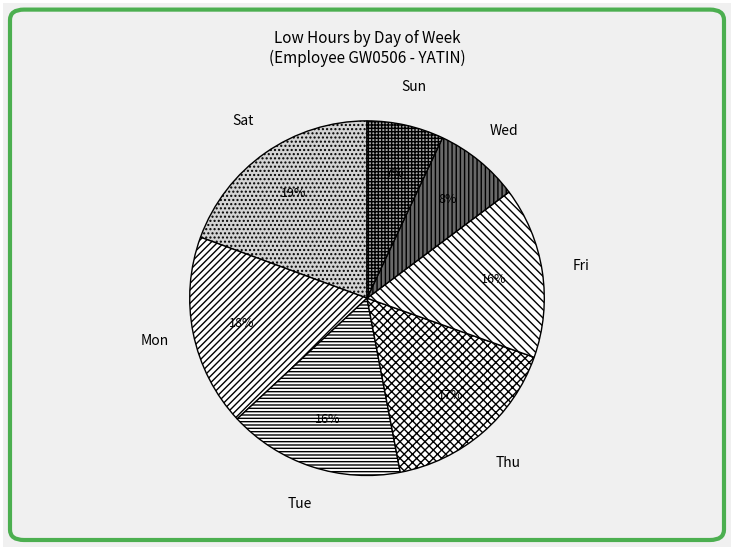

Which has a higher value, Sun or Sat?

Sat